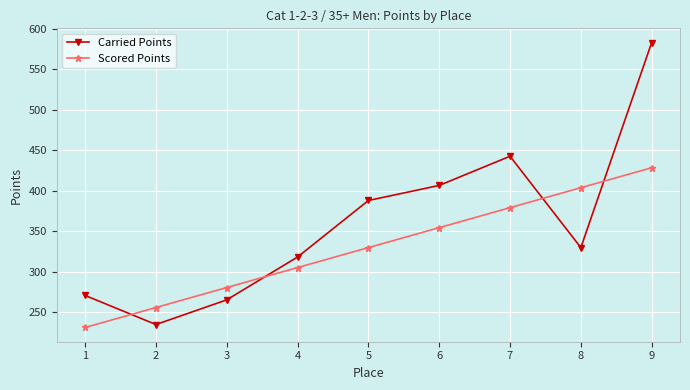

Which series has the largest range (max minus min)?

Carried Points